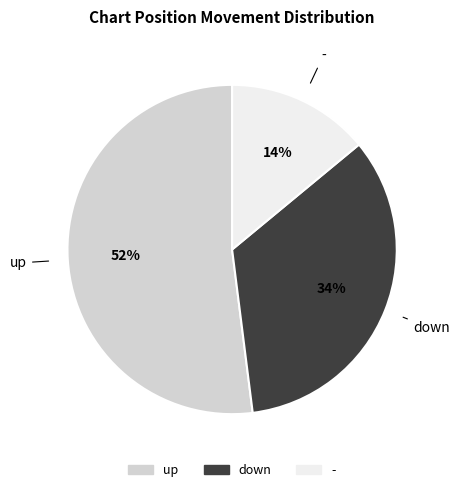

Approximately how many times larger is the value at down compared to -?

2.4